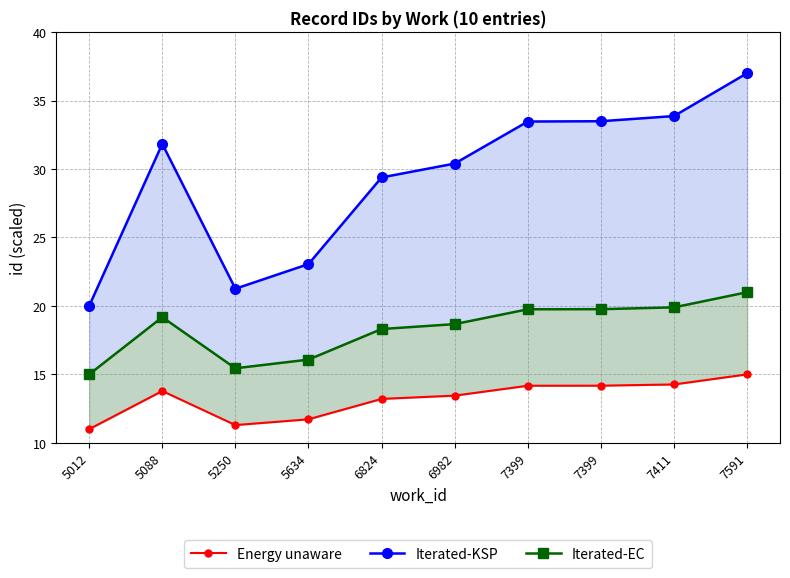

What is the value of the Iterated-KSP point at the 3rd from the left?

21.3